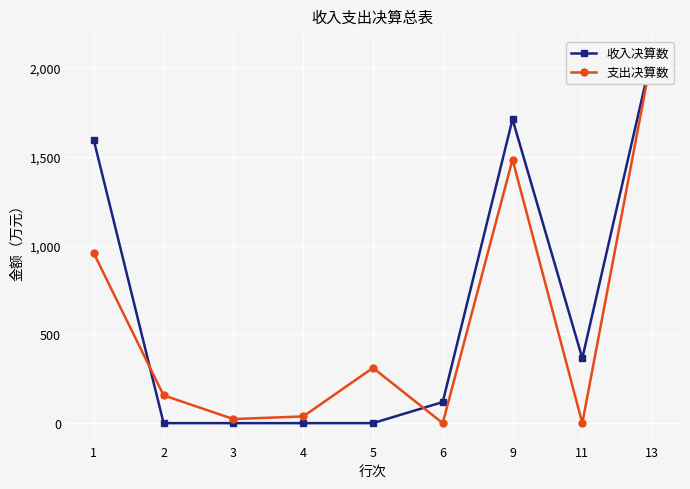

Count the number of data series in this chart.

2